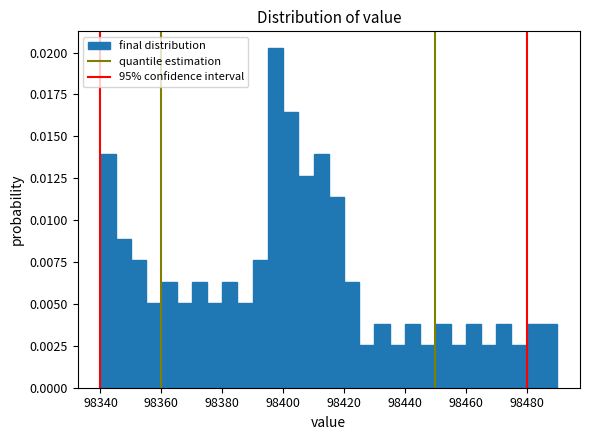

Around what value on the x-axis is the tallest bar? Give the approximate position of its centre, as read against the axis.

98398